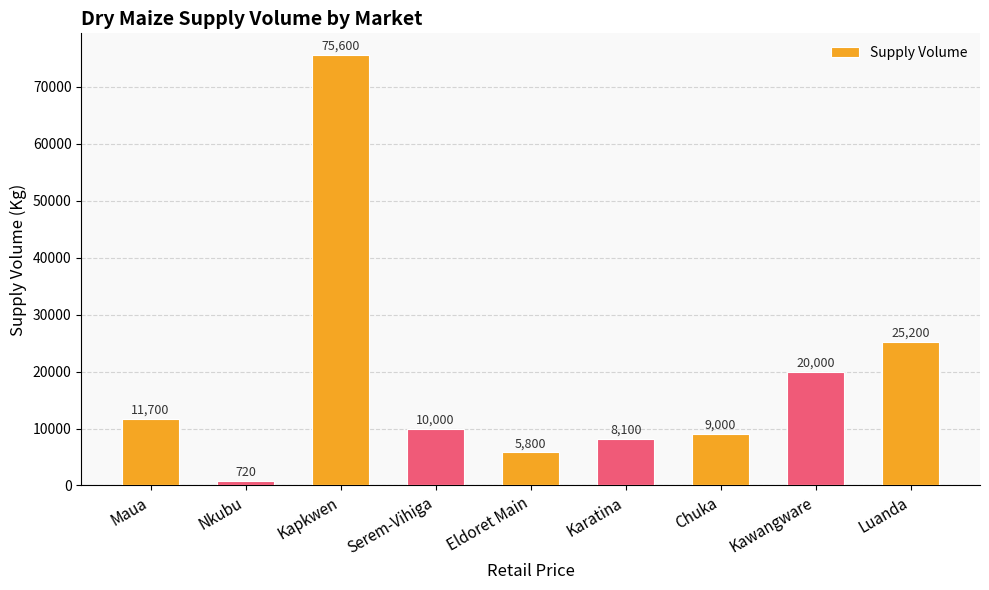

How many series are shown in this chart?

1